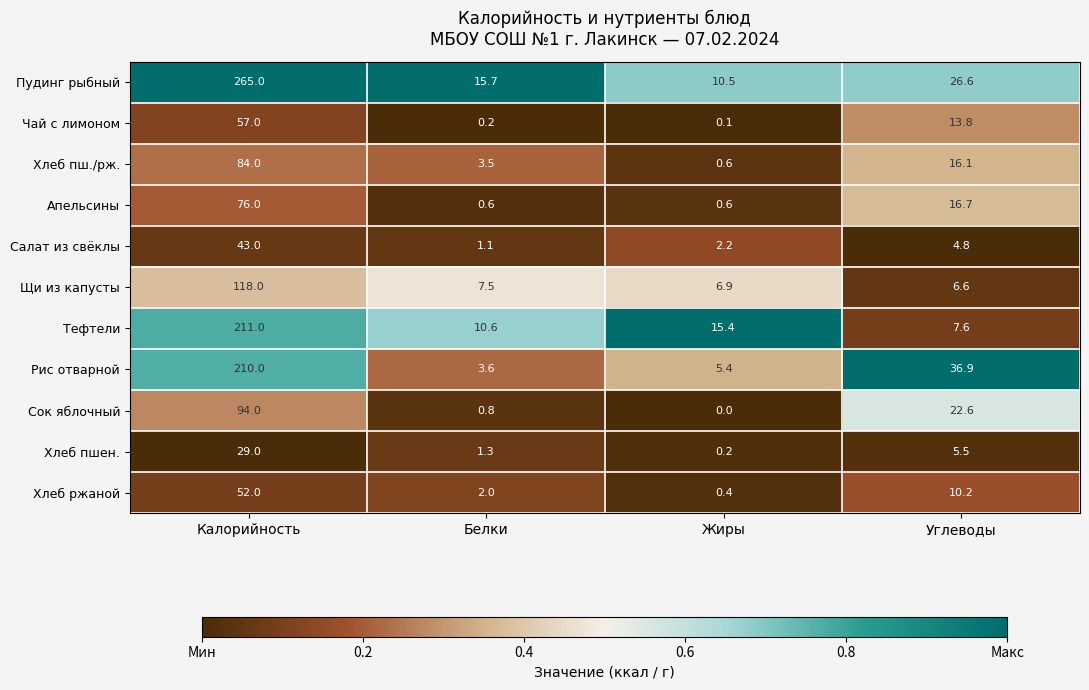

Between Калорийность and Белки, which series saw the biggest shift?

Пудинг рыбный